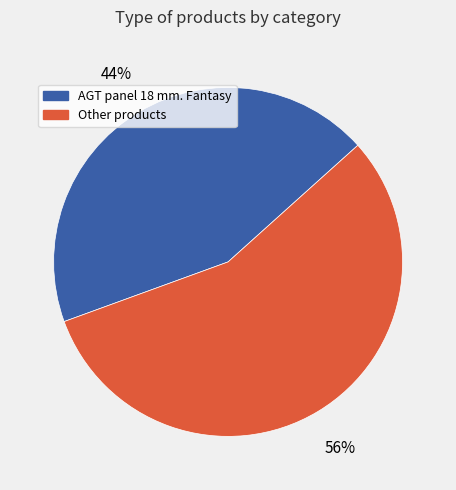

Does any single category account for the majority?

Yes